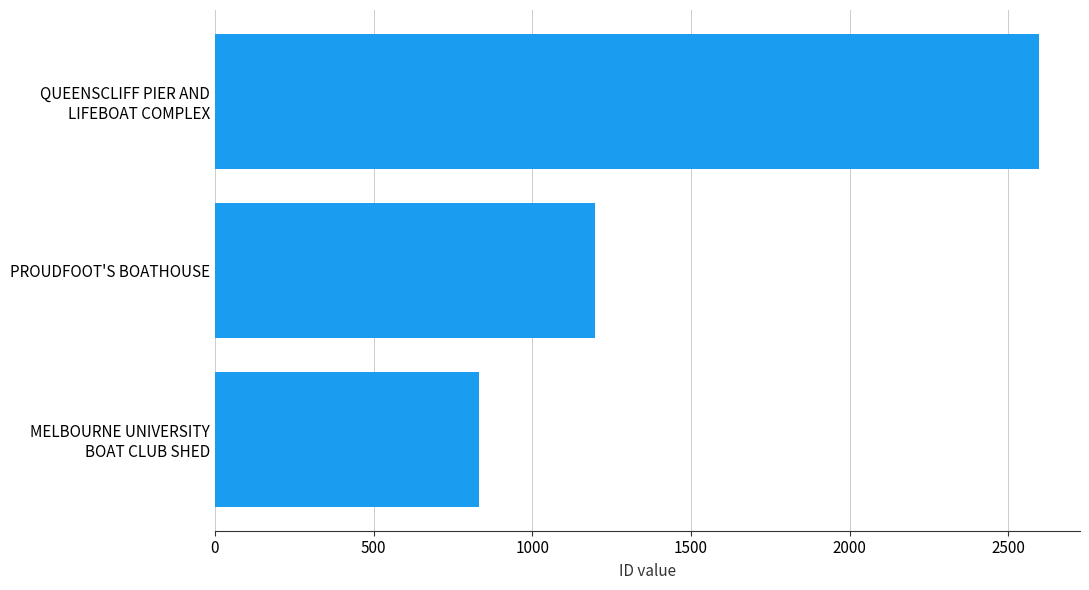

How many bars are there in total?

3